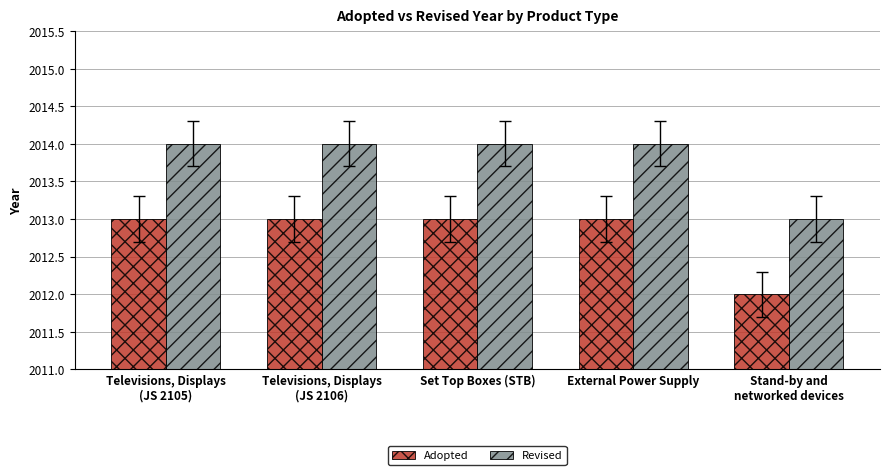

What is the total value across all series at External Power Supply?

4027